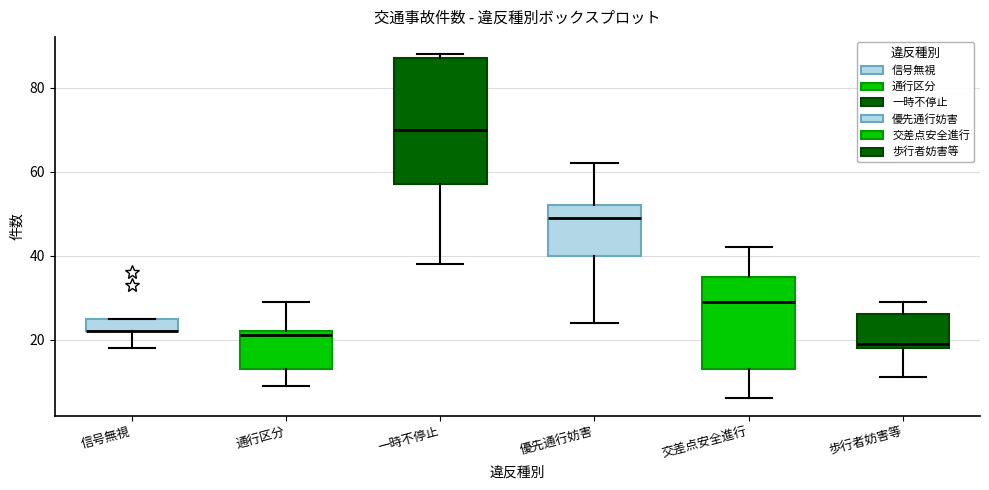

Which box is the tallest, from its lower edge to its upper edge?

一時不停止